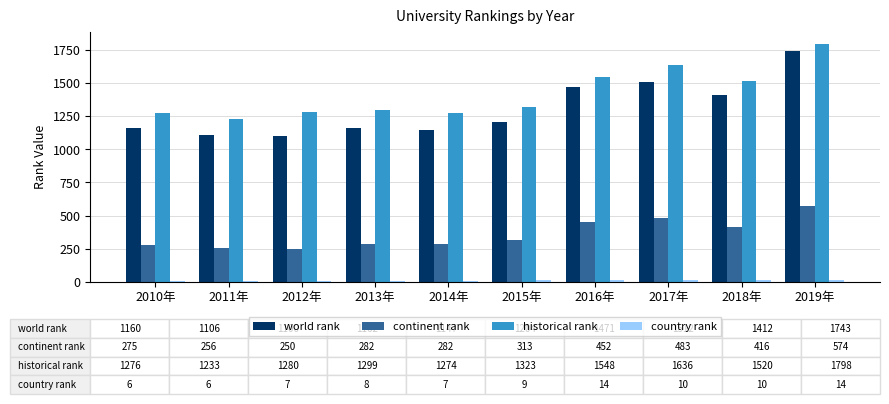

Which series has the largest total across all categories?

historical rank